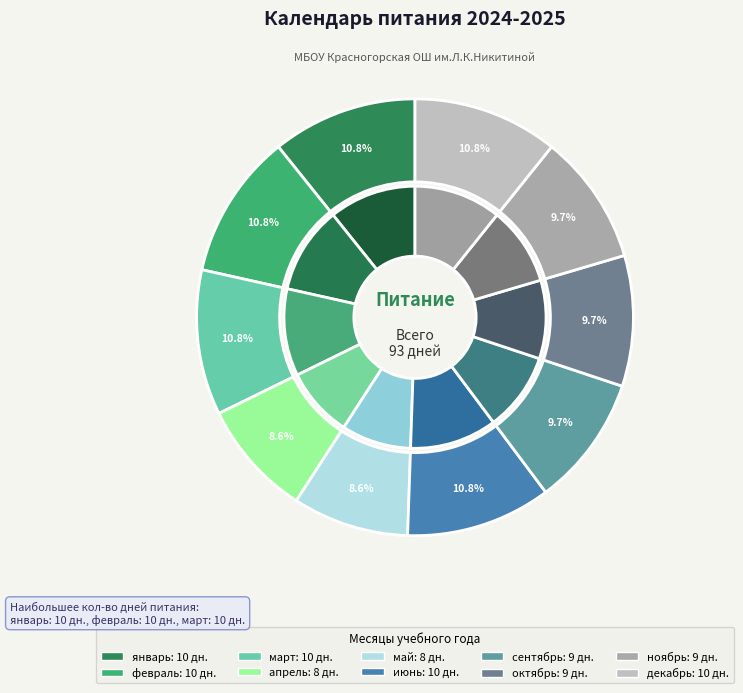

To the nearest percent, what portion does апрель represent?

9%